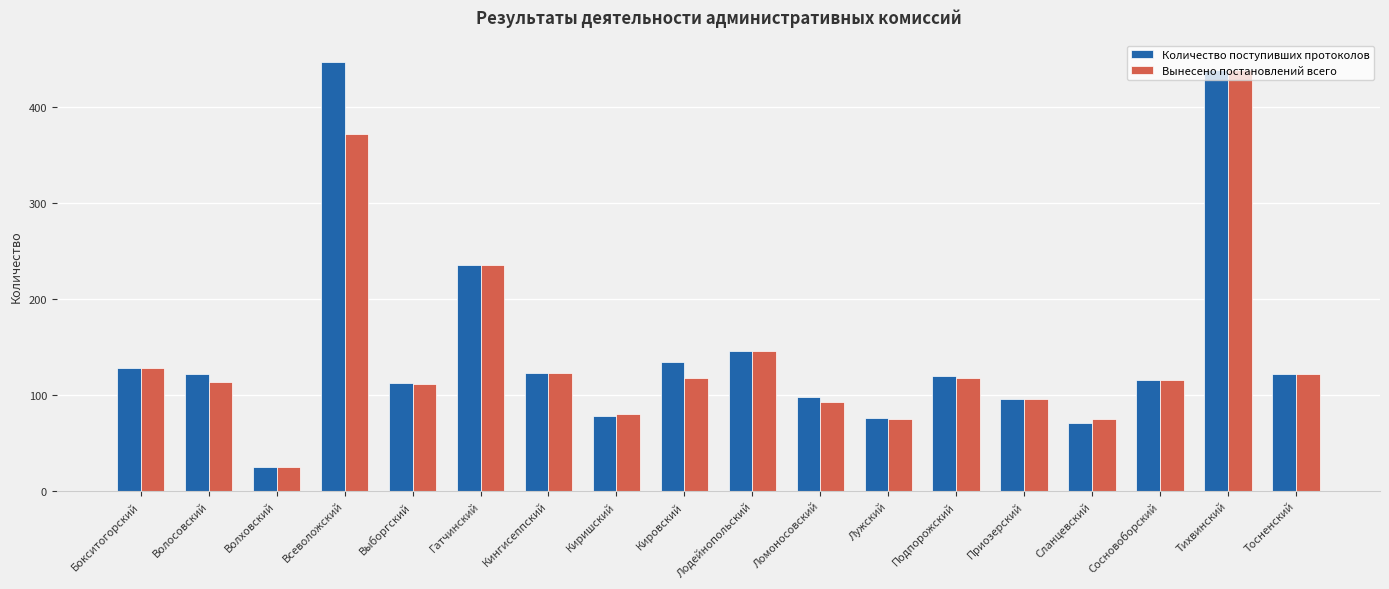

What is the total value across all series at Подпорожский?

236